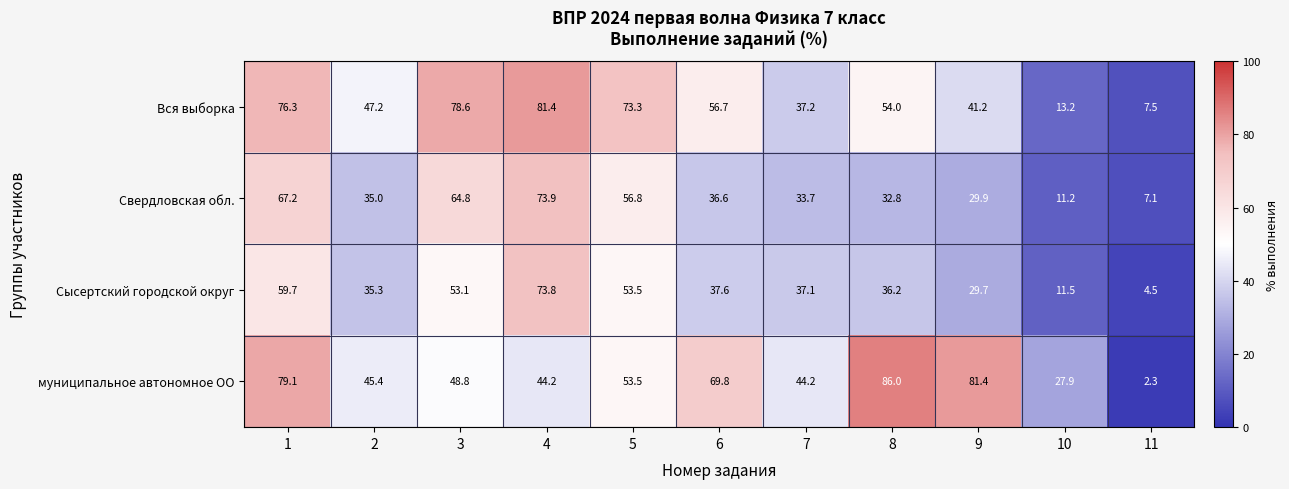

At which category does the chart reach its peak across all series?

8